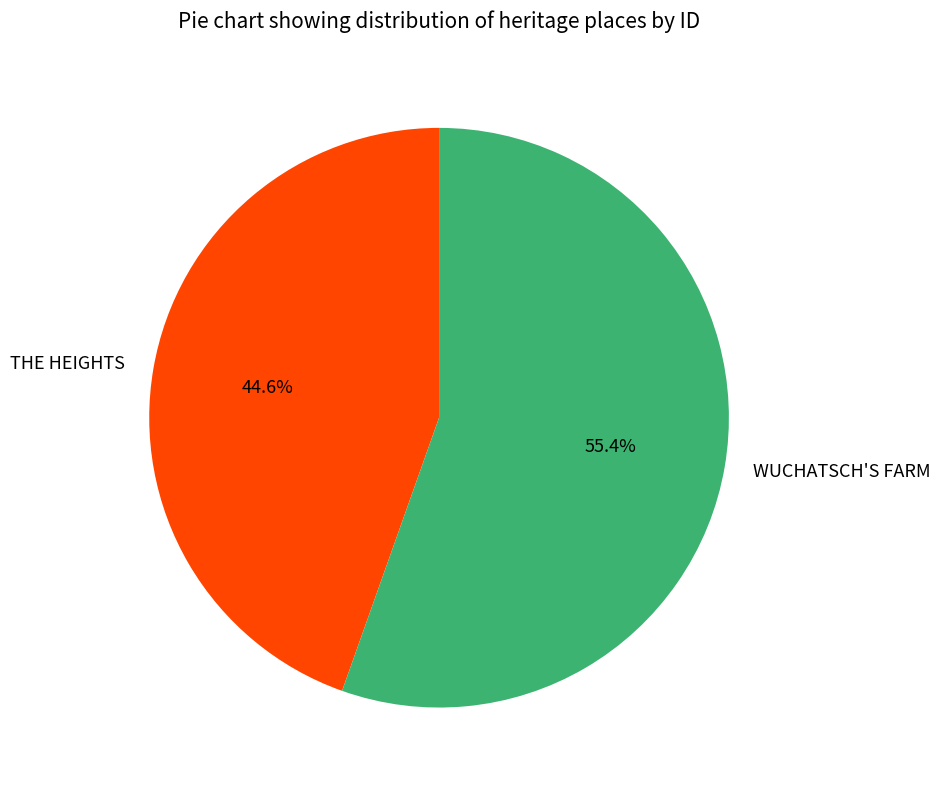

True or false: WUCHATSCH'S FARM accounts for 42% of the total.

False